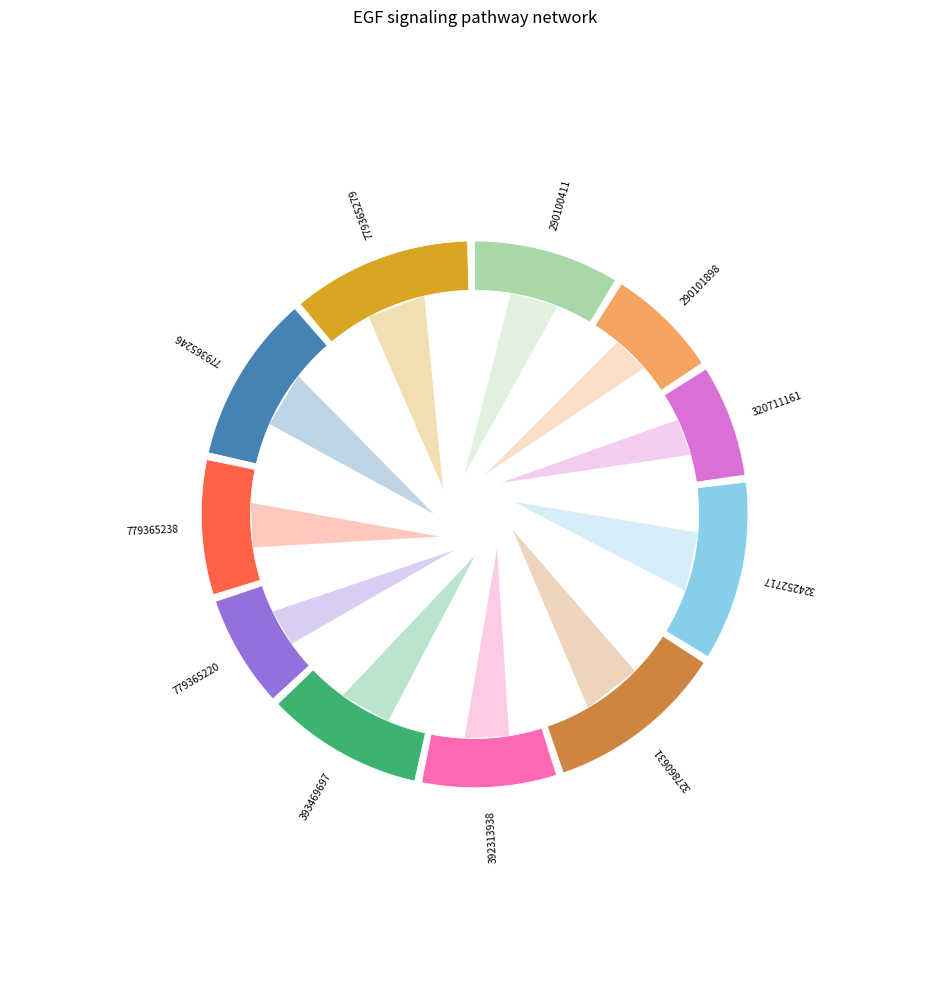

Is it true that 779365279 is 4% of the pie?

False